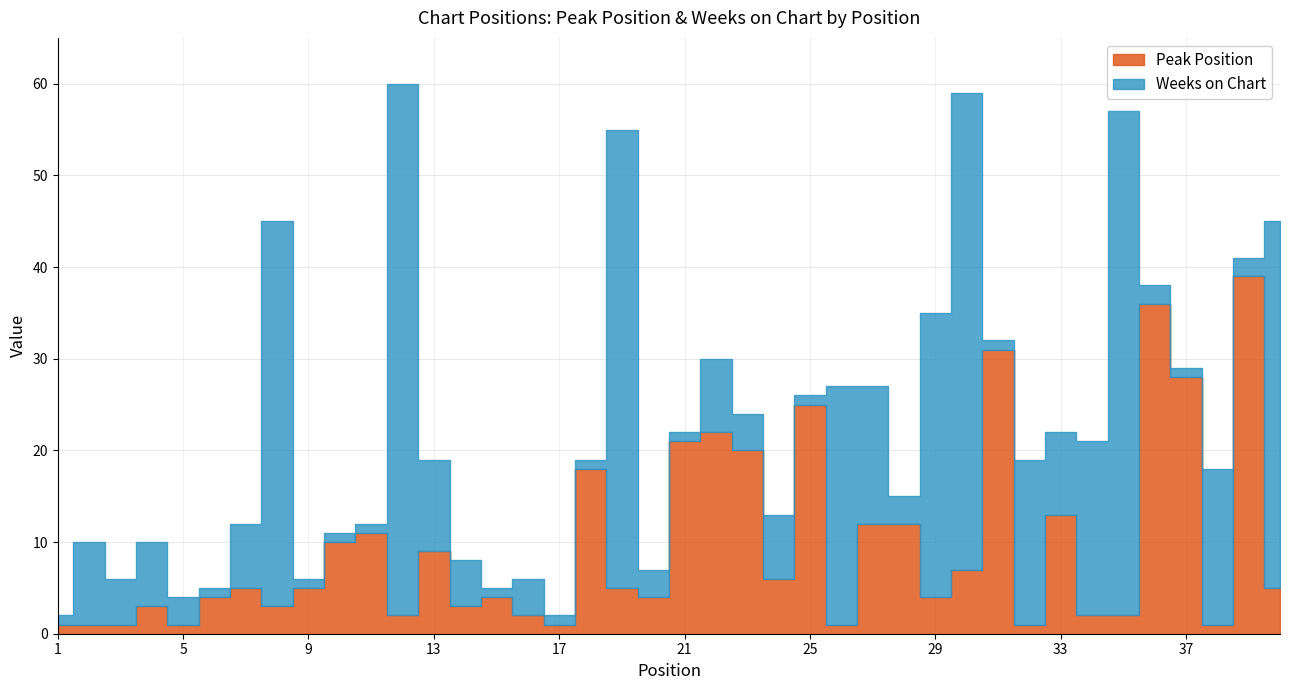

What is the value of the 30th point from the left?

7